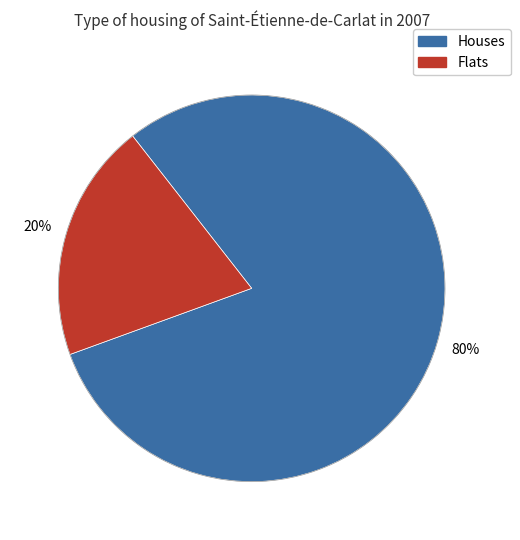

To the nearest percent, what is the difference between the largest and smallest slice percentages?

60%